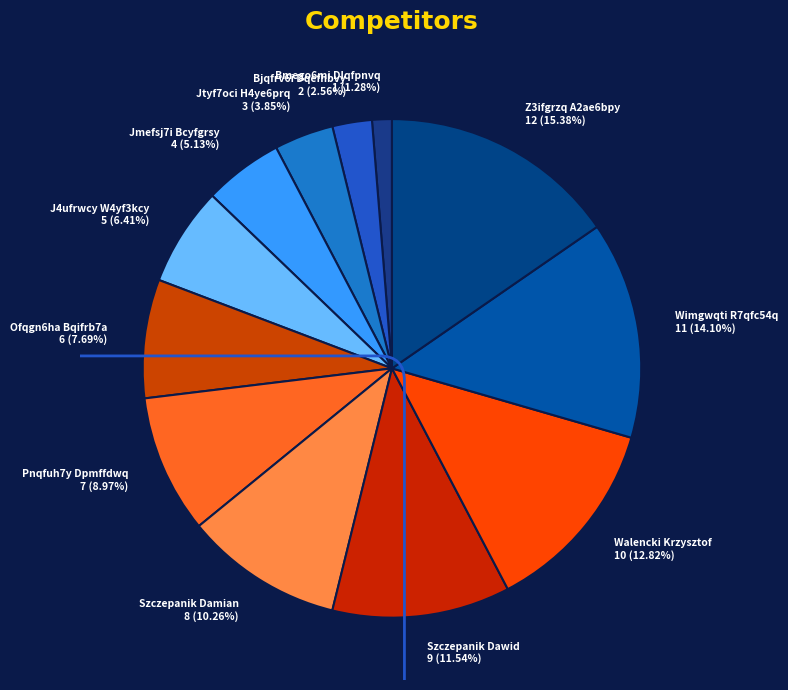

To the nearest percent, what percentage of the pie is Walencki Krzysztof?

13%